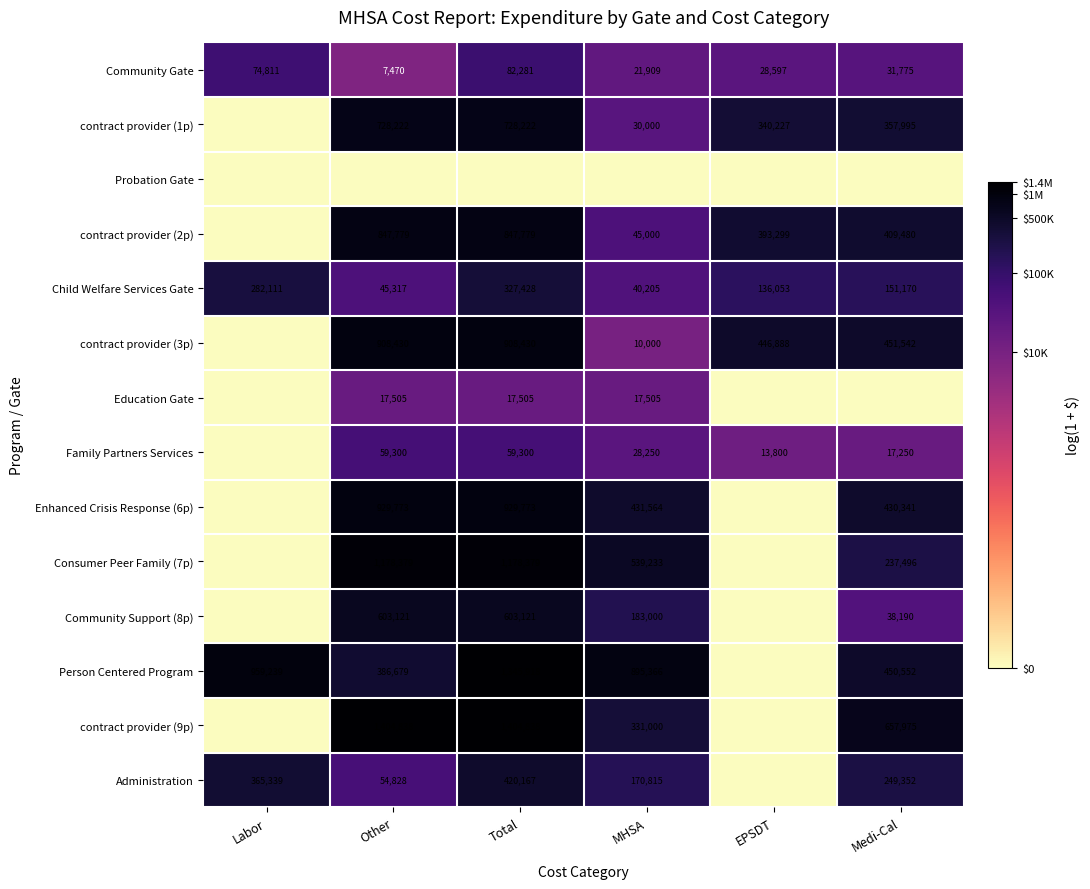

At which label does Child Welfare Services Gate reach its minimum?

MHSA